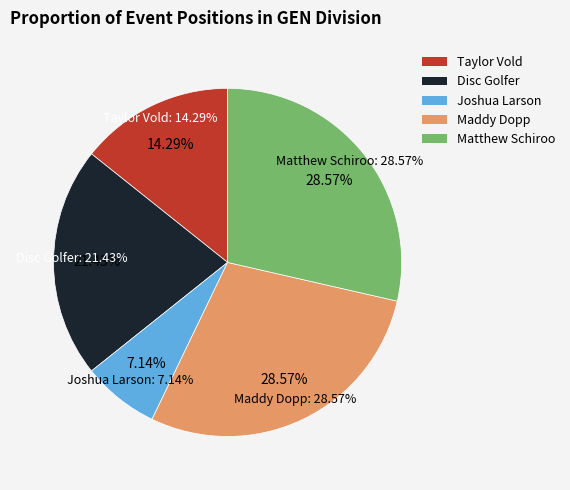

What percentage do Disc Golfer and Taylor Vold together represent?

35.7%